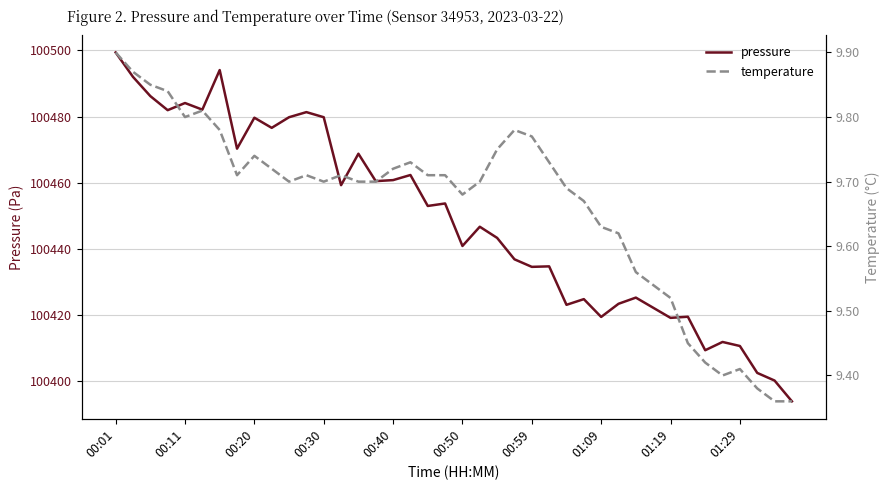

True or false: temperature and pressure cross at least once.

False